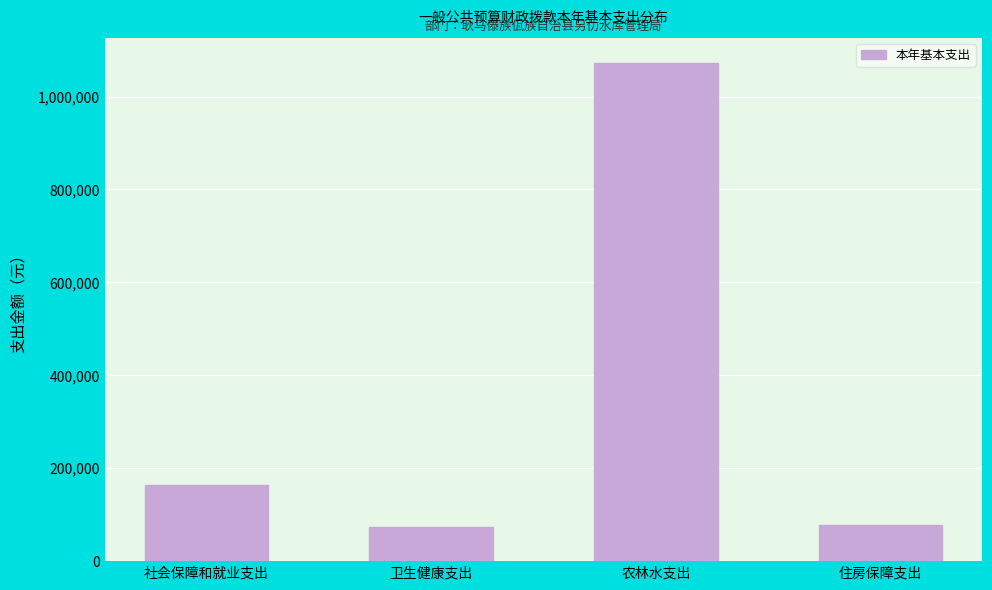

Which has a higher value, 卫生健康支出 or 社会保障和就业支出?

社会保障和就业支出